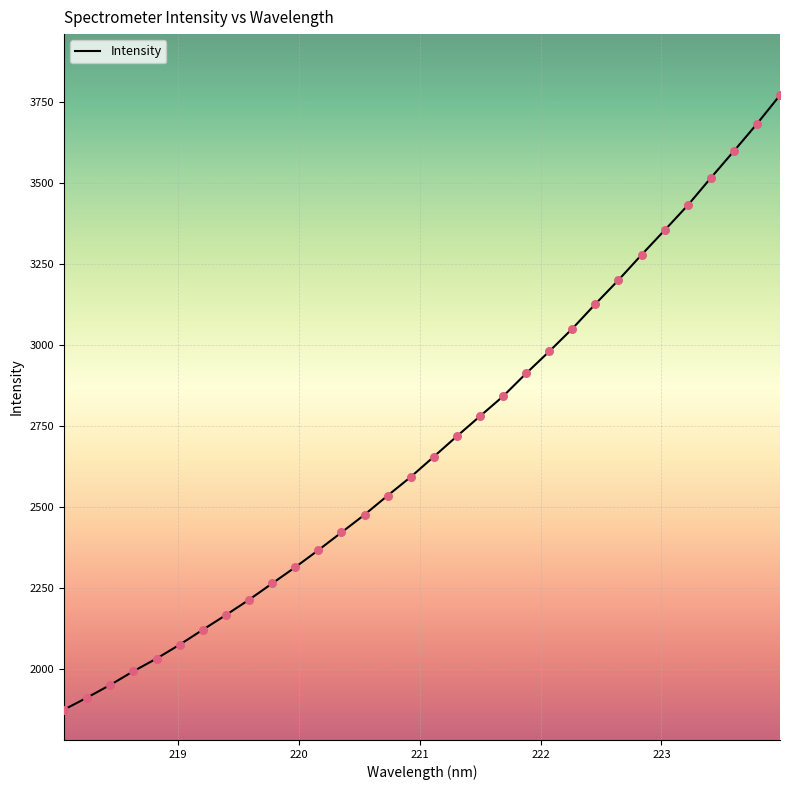

What is the smallest value displayed?

1874.3